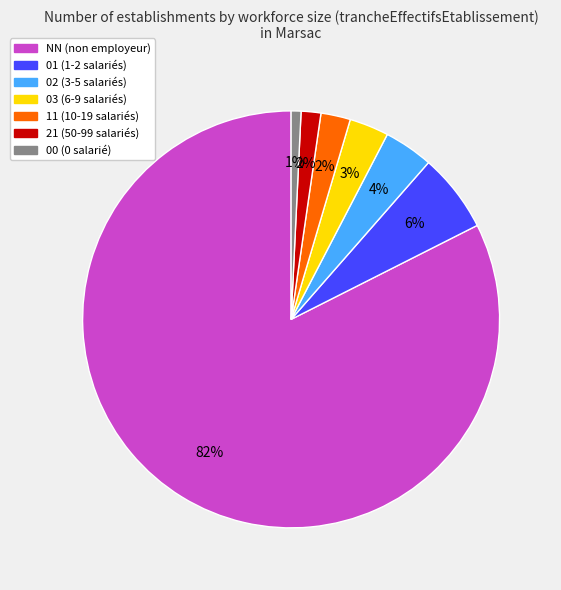

To the nearest percent, what is the combined percentage of 11 and 21?

4%